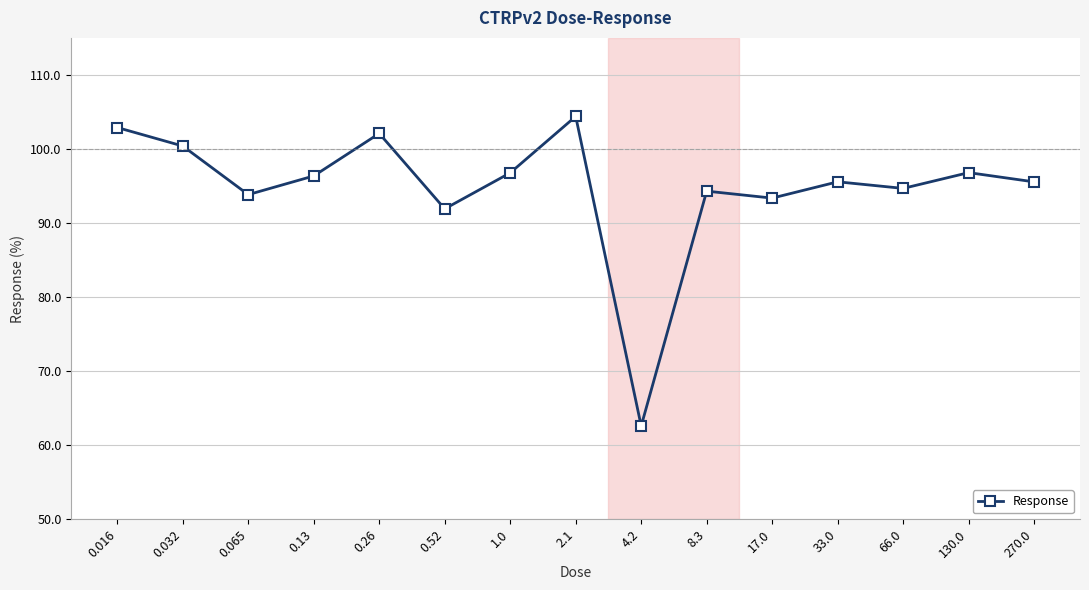

What is the sum of the values at 1.0 and 17.0?

190.2